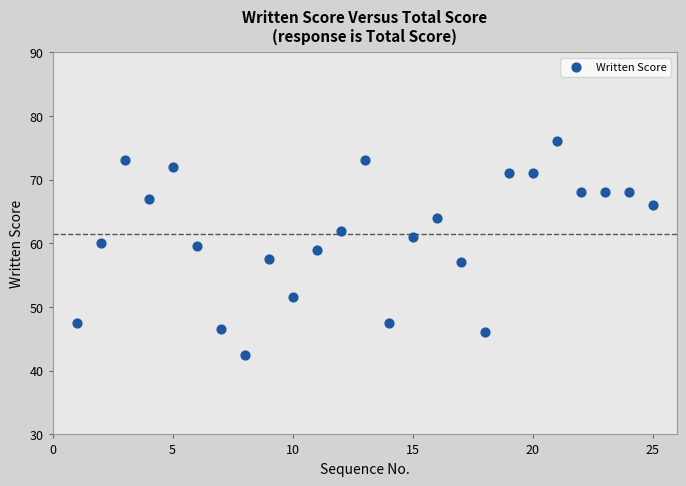

What is the range of Y values (max minus min)?

33.5